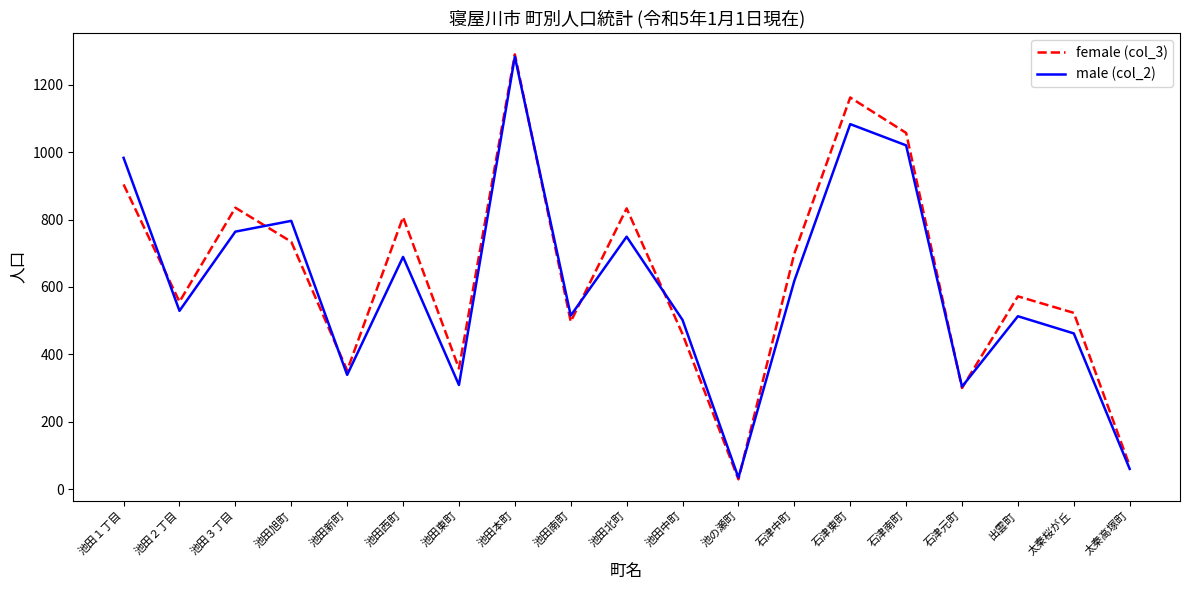

What is the difference between the highest and lowest values at 池田本町?

7